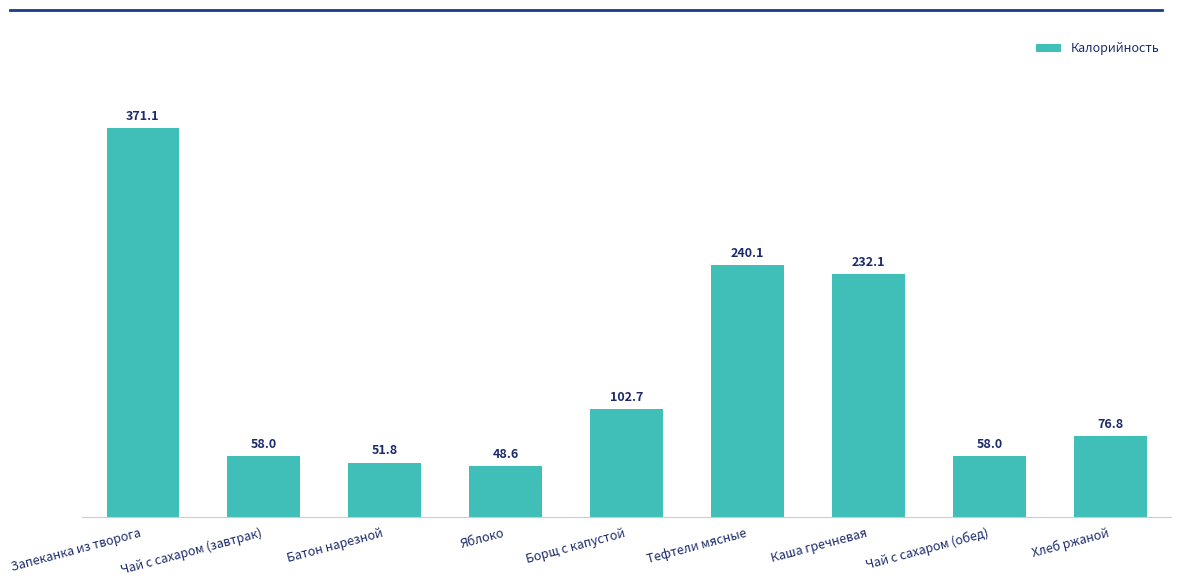

What is the difference between the maximum and minimum values?

322.5